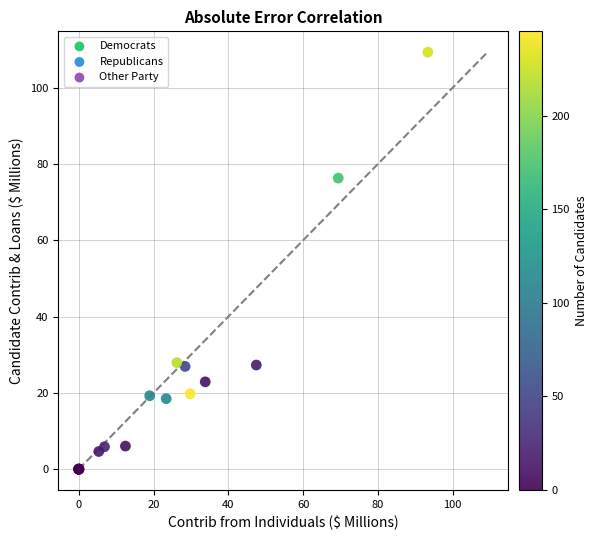

What Y value in the scatter plot is closest to 54?

76.3